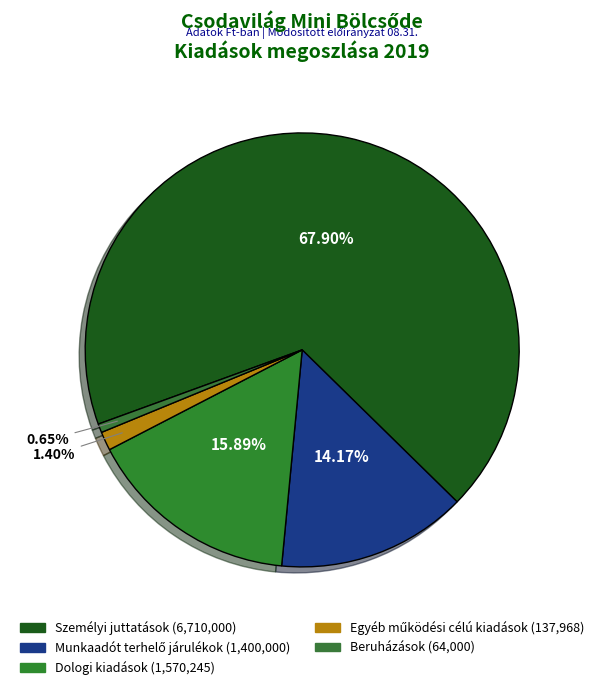

What percentage is NOT represented by Dologi kiadások?

84.1%